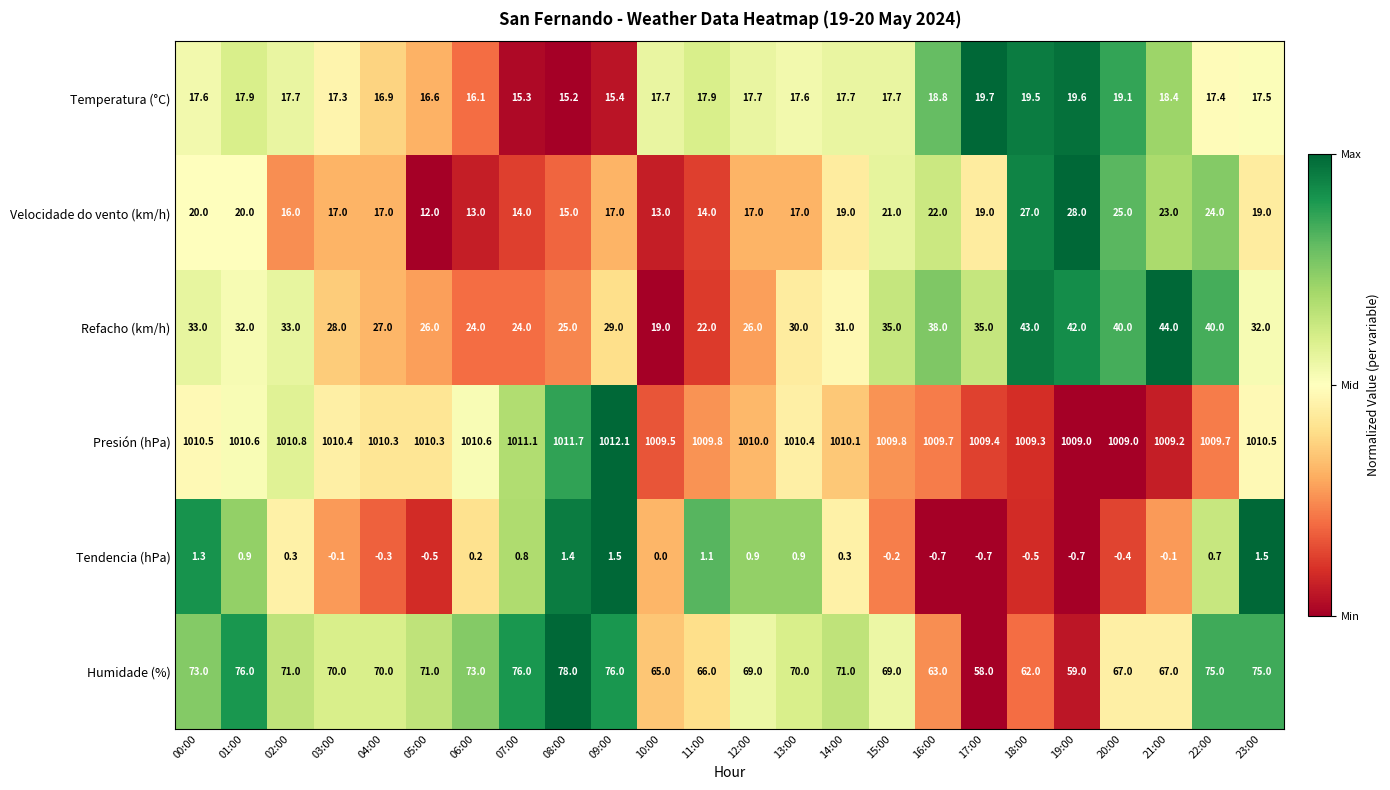

List the series in order of their peak value, highest first.

Presión (hPa), Humidade (%), Refacho (km/h), Velocidade do vento (km/h), Temperatura (°C), Tendencia (hPa)